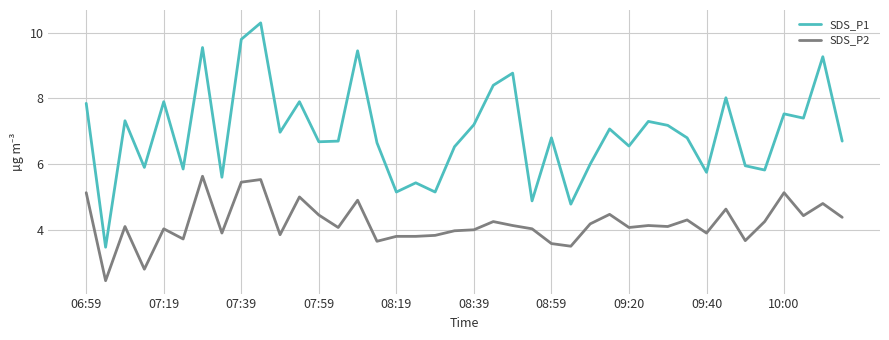

True or false: SDS_P2 and SDS_P1 cross at least once.

False